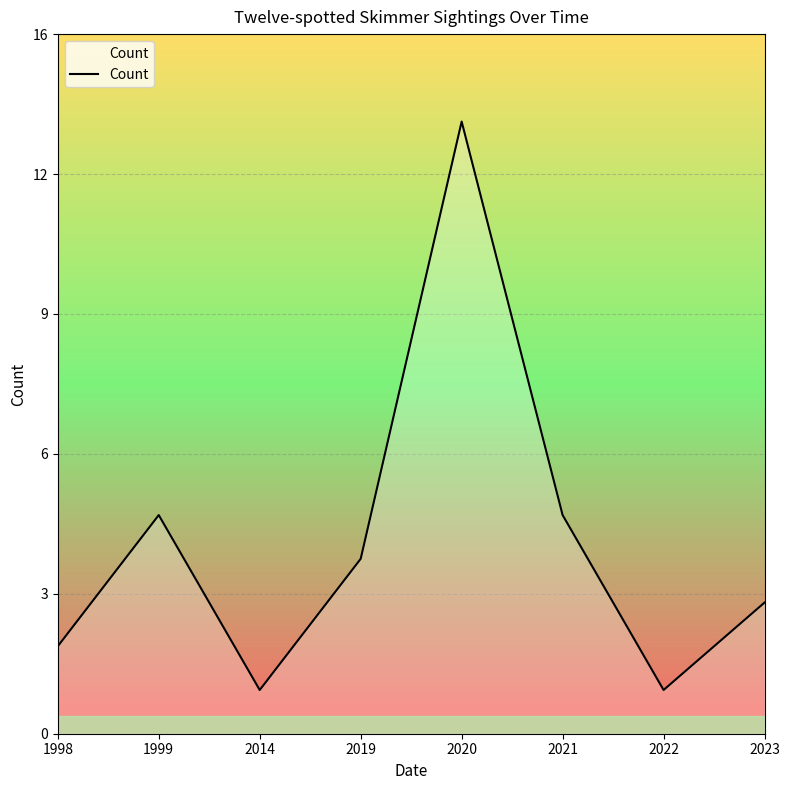

How many categories are shown in the chart?

8